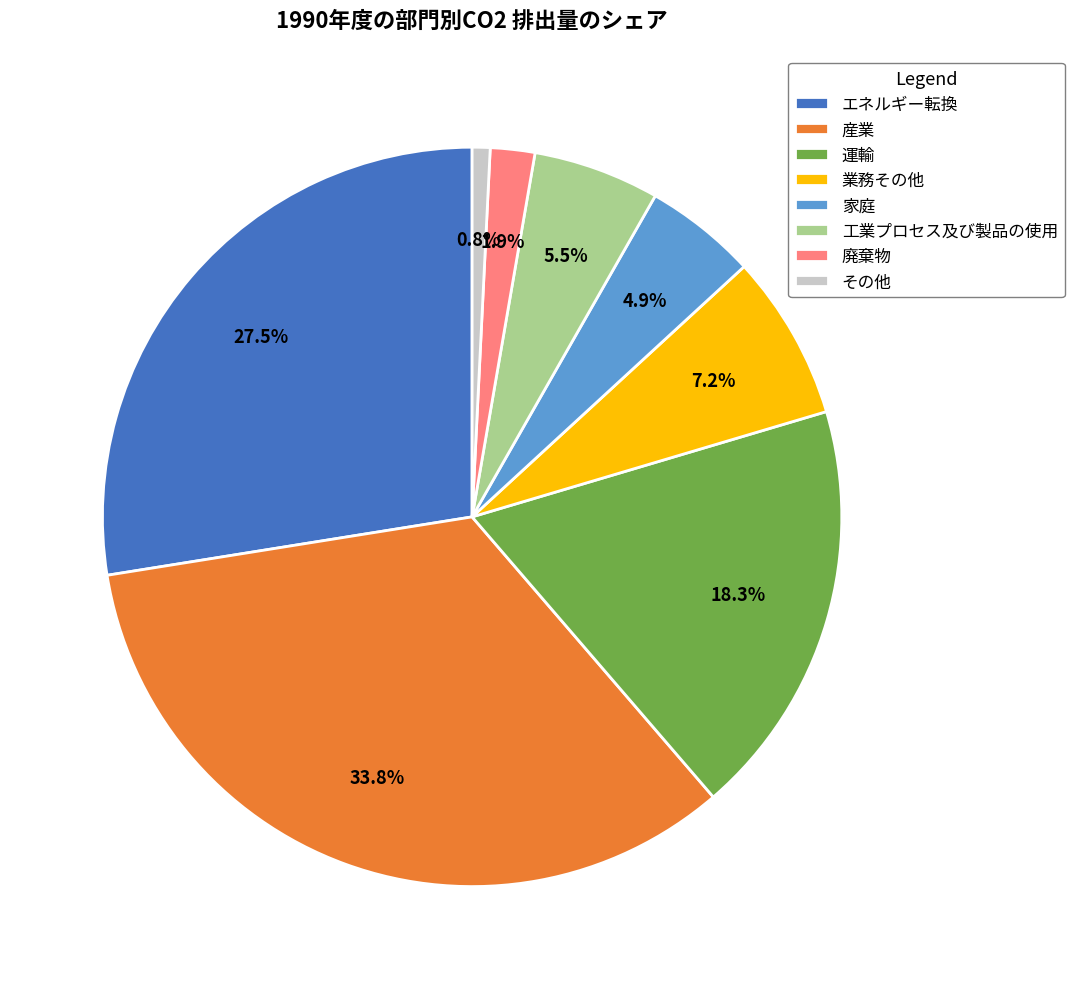

Combined, what portion of the pie is 業務その他 and その他?

8.0%